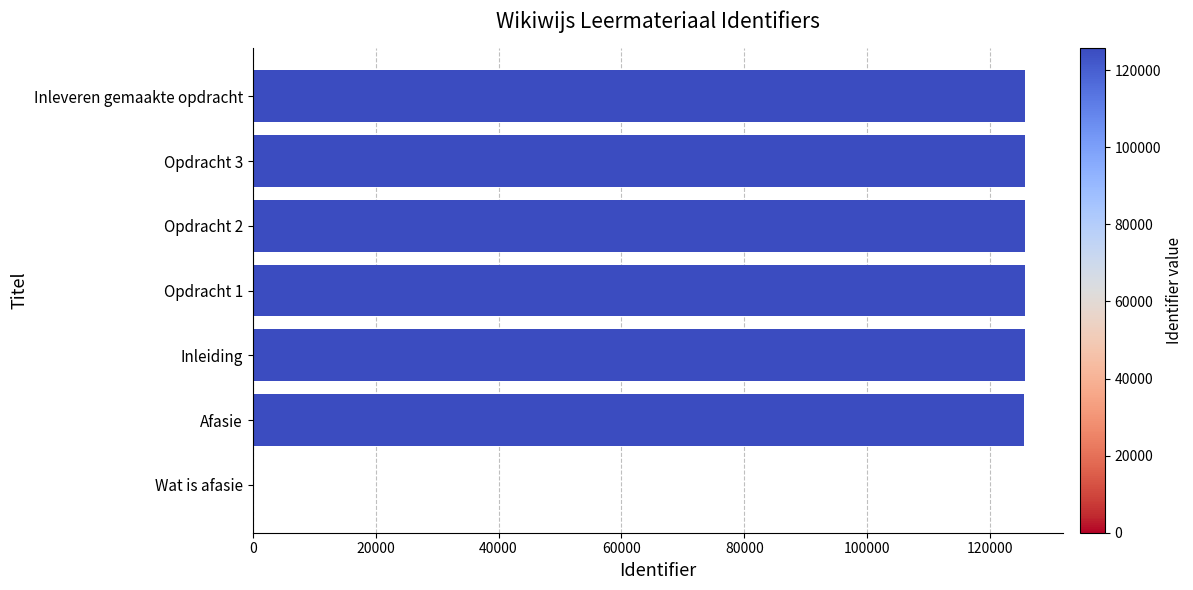

Is it true that the value at Opdracht 2 is 125600?

True